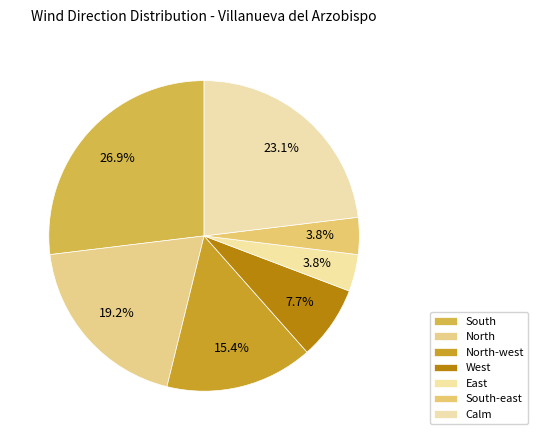

How many slices are in this pie chart?

7